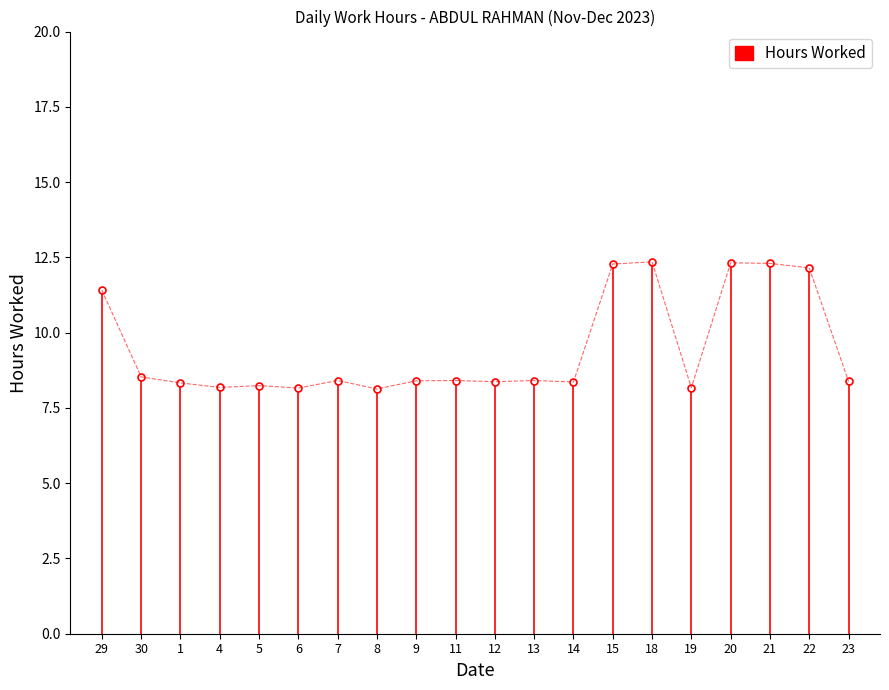

What is the minimum value shown in the chart?

8.1